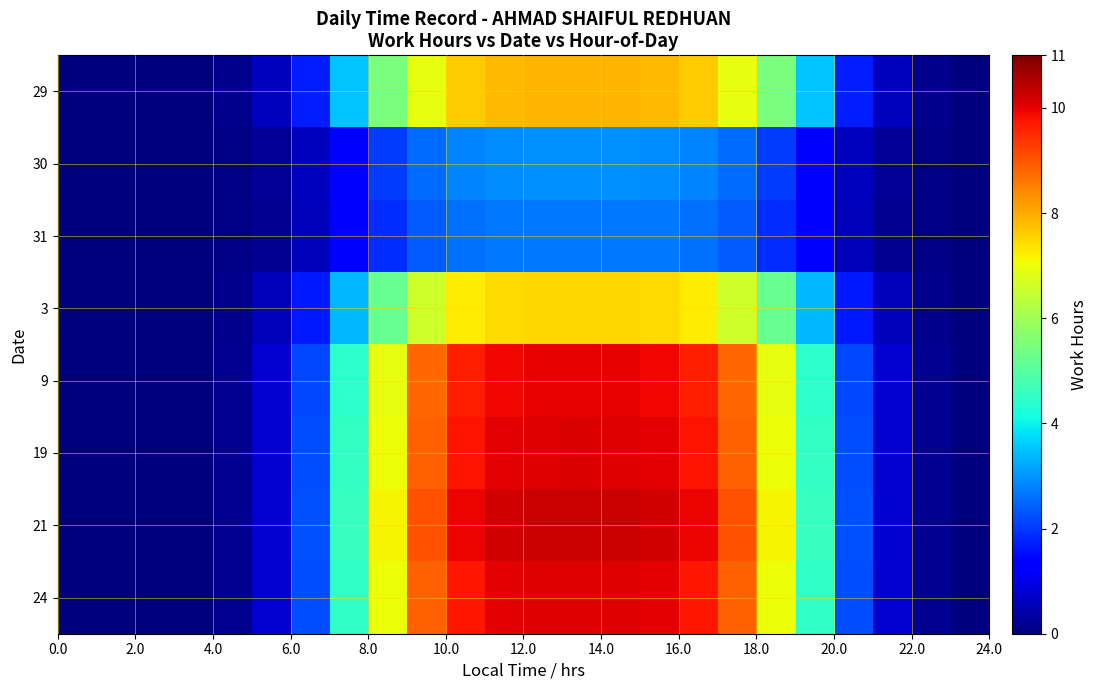

List the series in order of their peak value, highest first.

21, 19, 24, 9, 29, 3, 30, 31